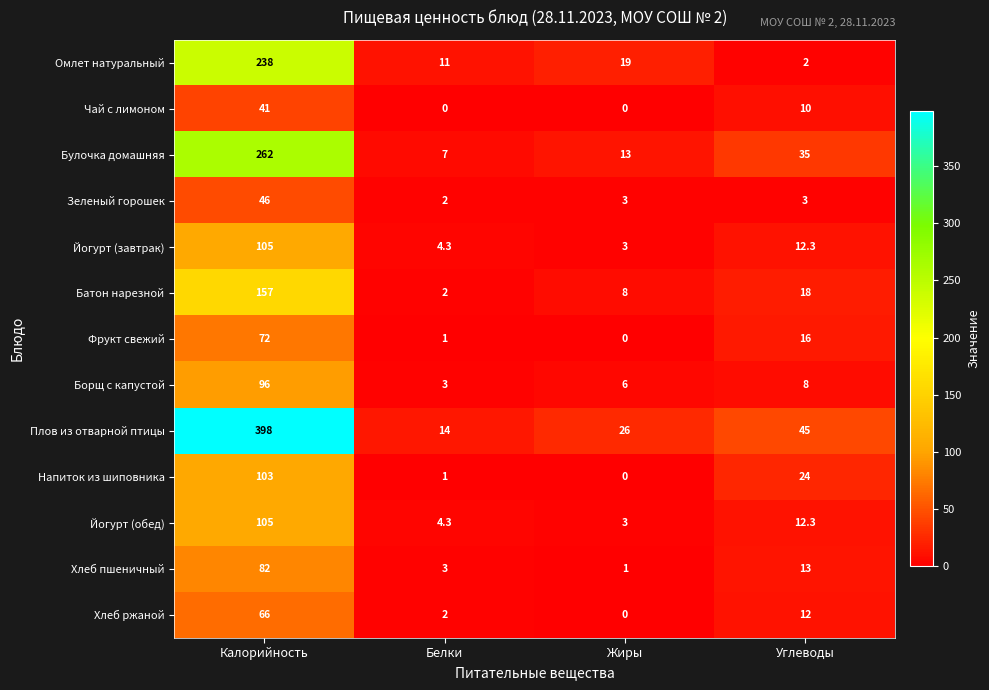

At which category is the sum across all series the highest?

Калорийность